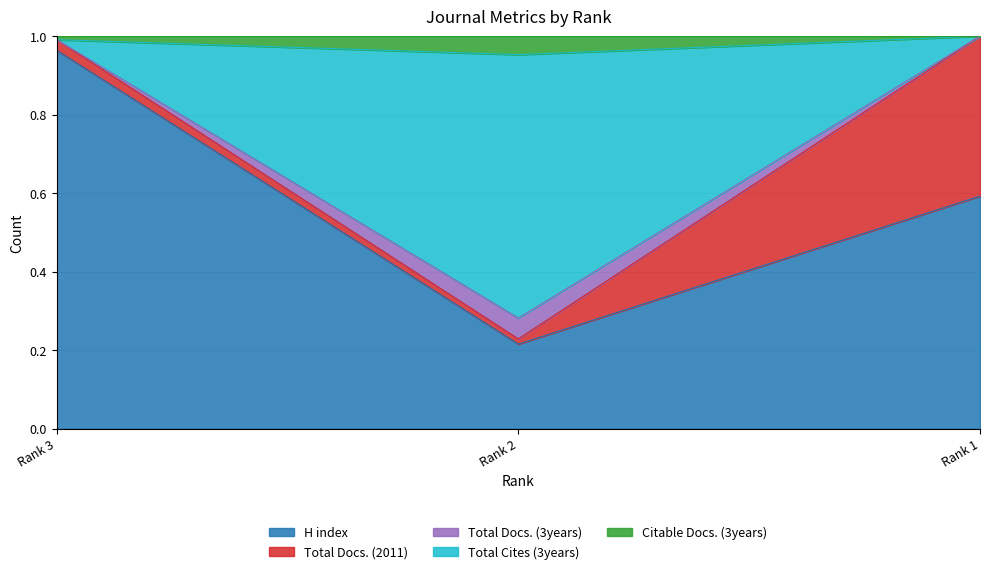

Rank the categories by H index value from highest to lowest.

Rank 3, Rank 1, Rank 2